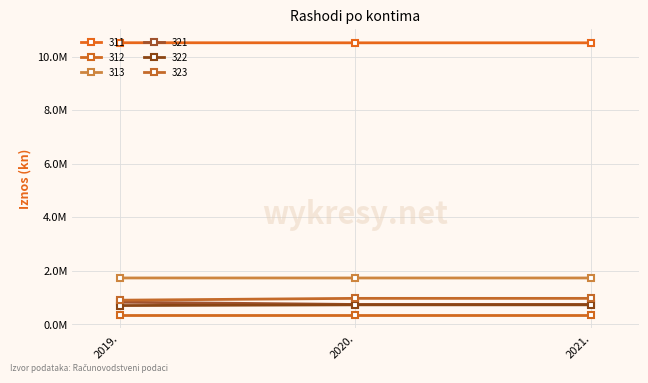

Is this an area chart (filled region under the line)?

No